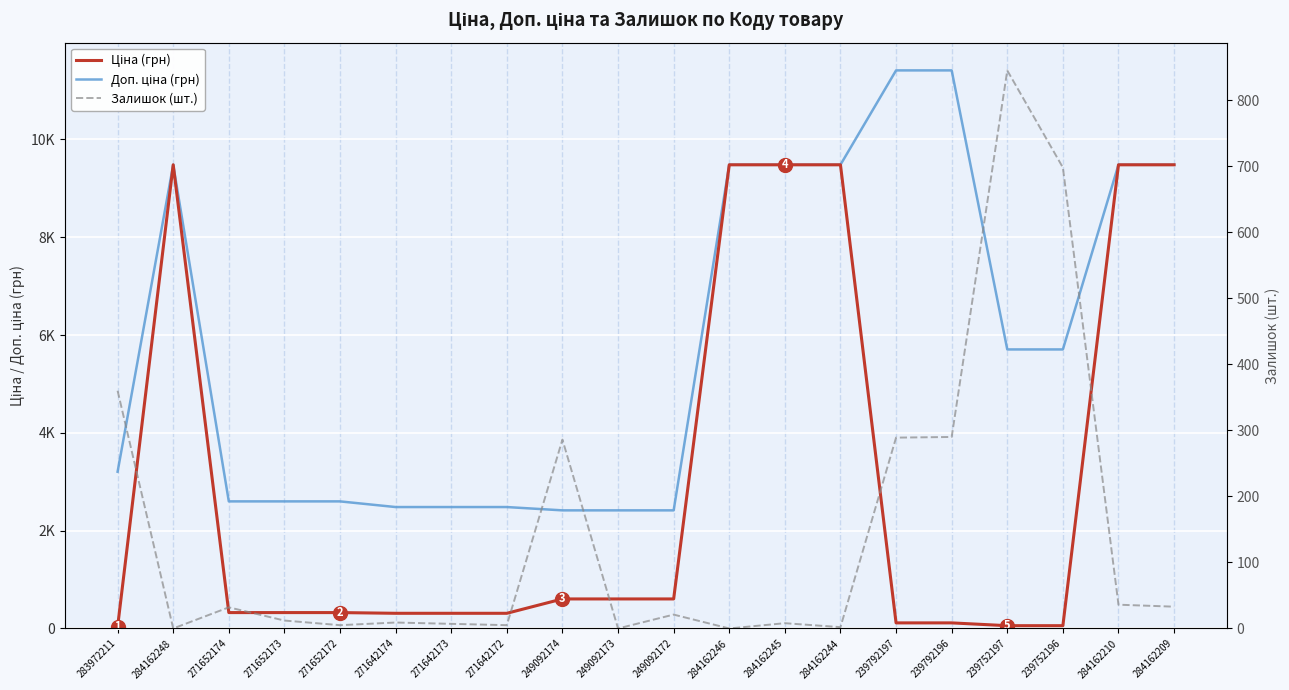

What is the average value of the Ціна (грн) series?

3048.6